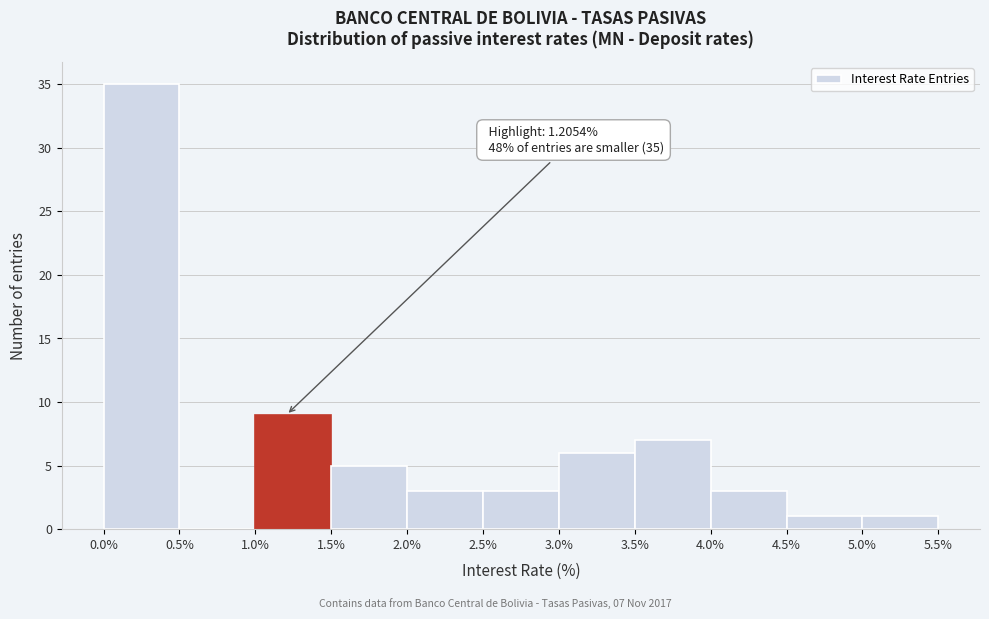

Which range on the x-axis has the tallest bar?

0.0% to 0.5%